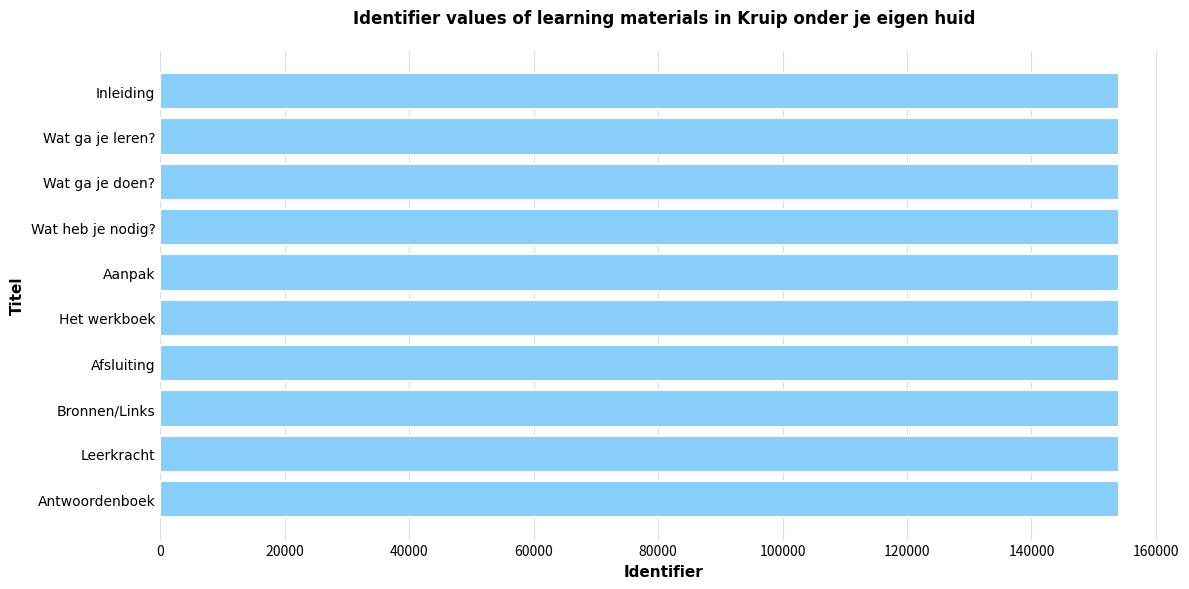

What is the approximate value at Wat ga je leren??

154078